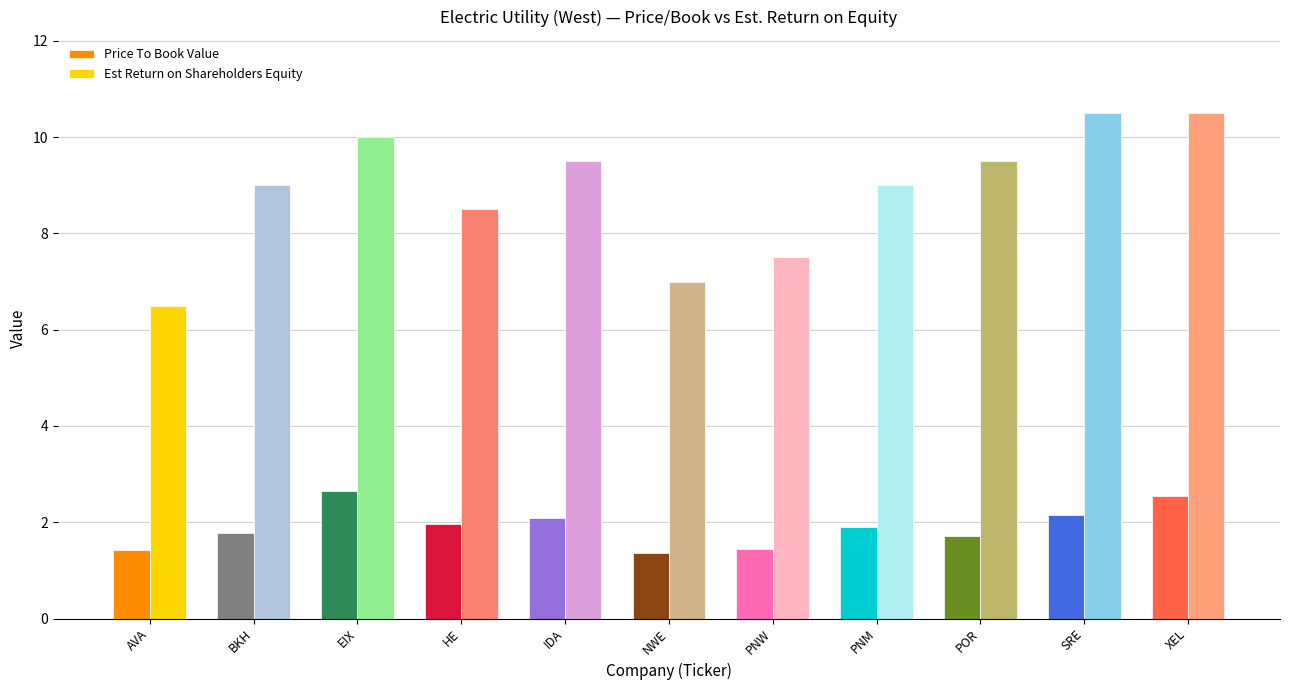

Which series has the widest spread of values?

Est Return on Shareholders Equity